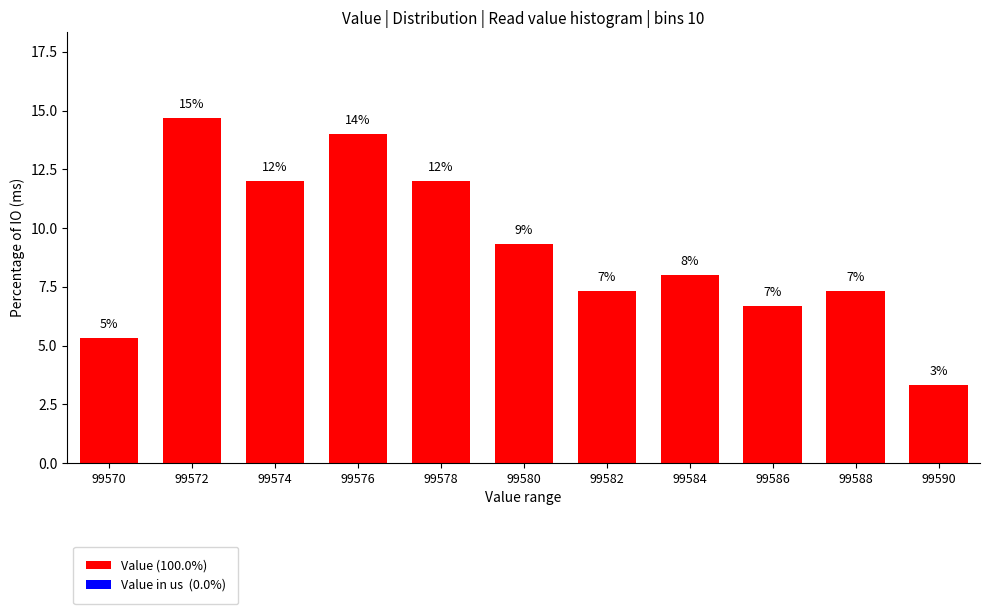

Does the chart contain any negative values?

No